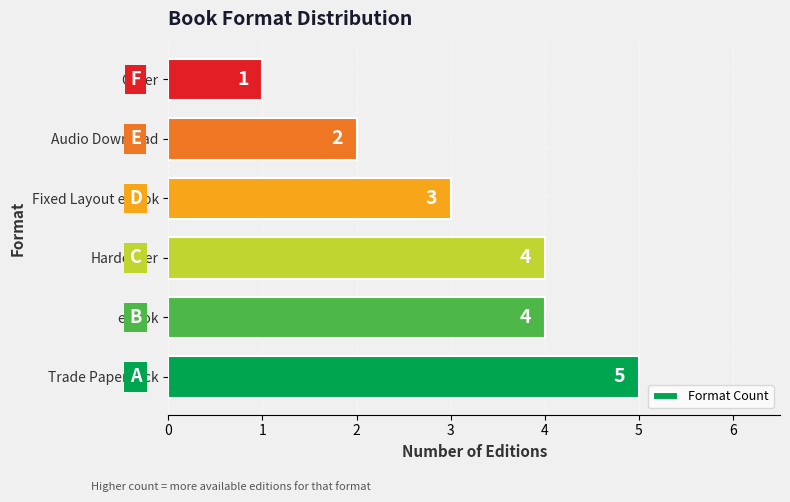

Where is the data nearest to the value 3?

Fixed Layout eBook